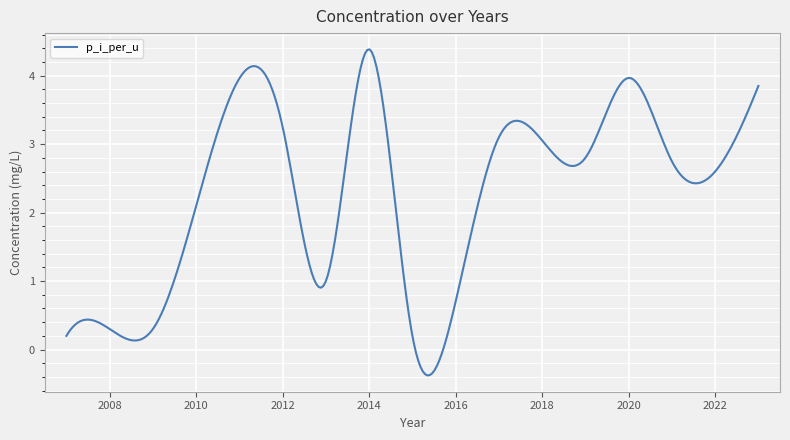

What is the difference between the maximum and minimum values?

4.8